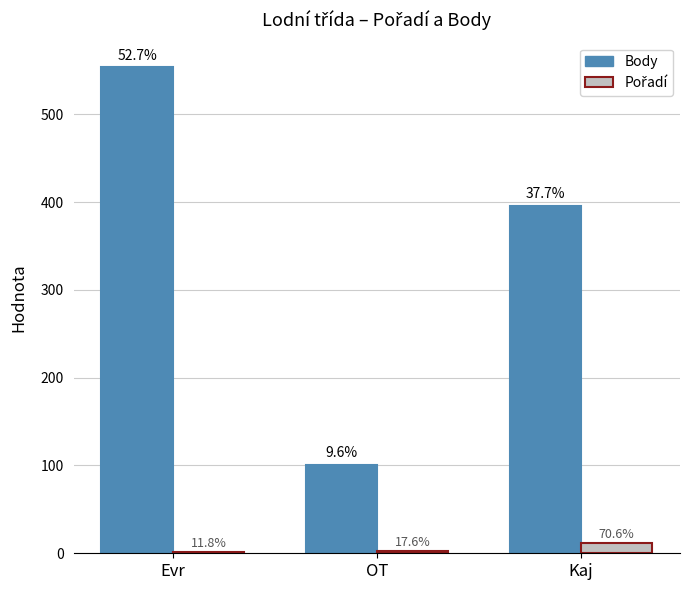

How many bars are there in total?

6